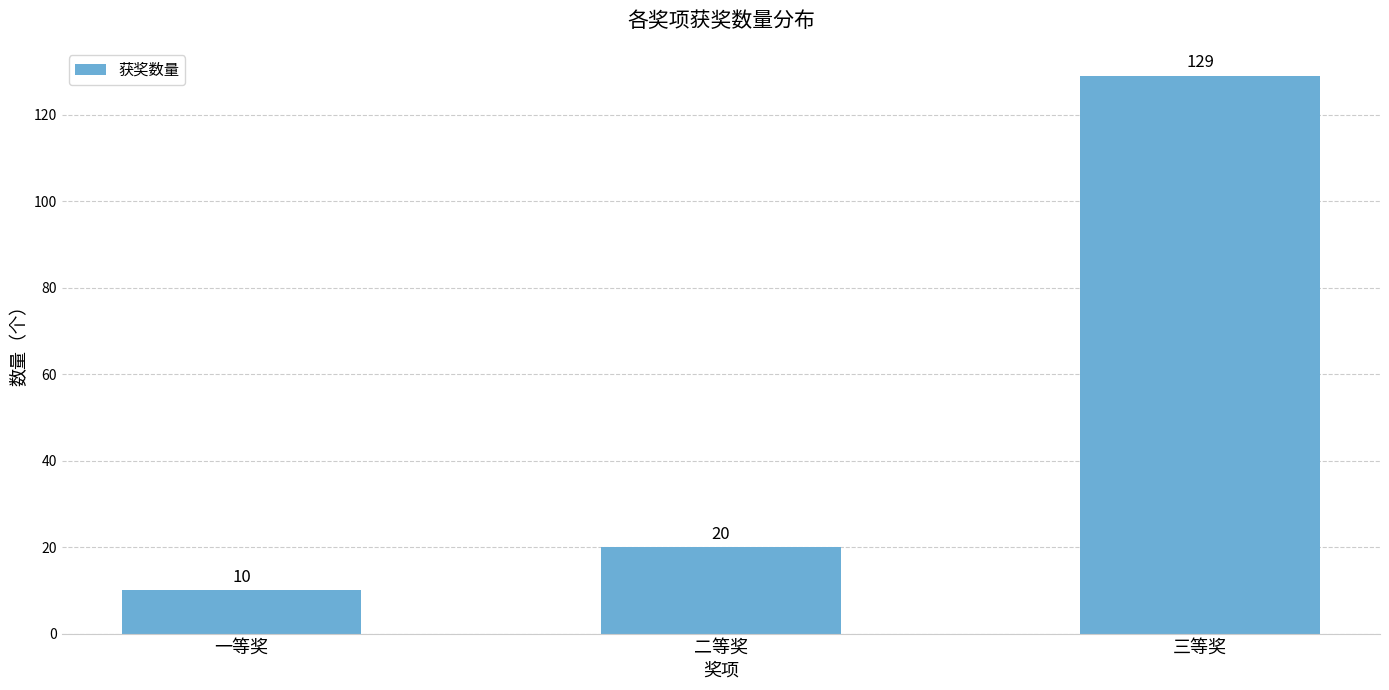

Are the bars grouped side by side (vs. stacked)?

No